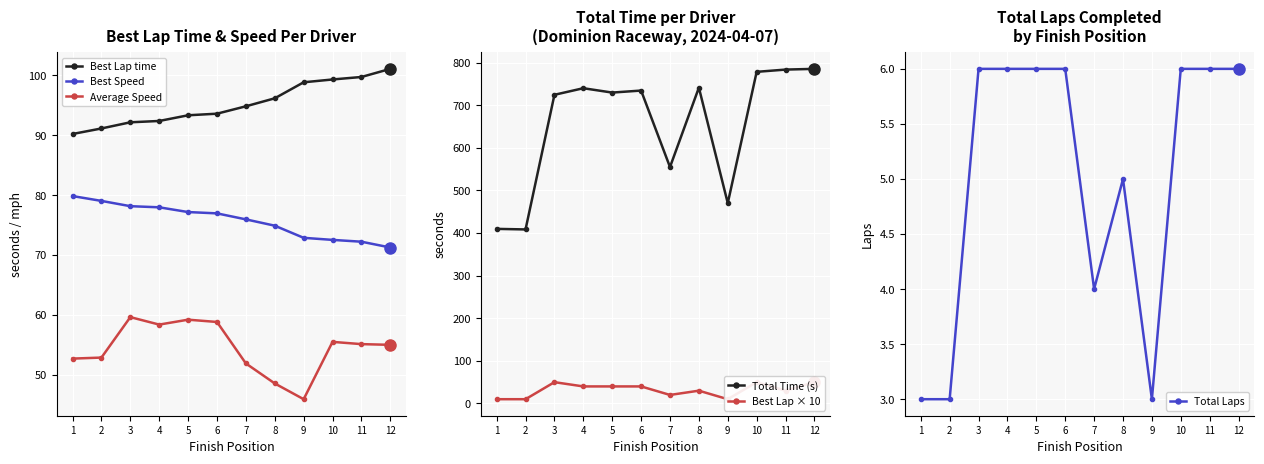

What is the difference between the highest and lowest values at 5?

723.6